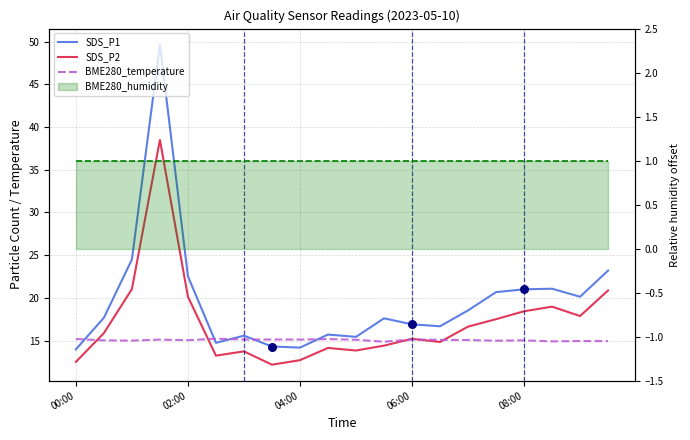

Which series reaches the maximum Y coordinate?

SDS_P1